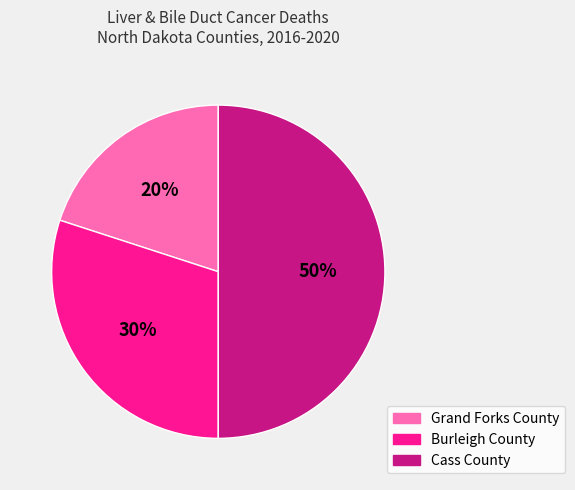

Does Grand Forks County represent more than half of the total?

No